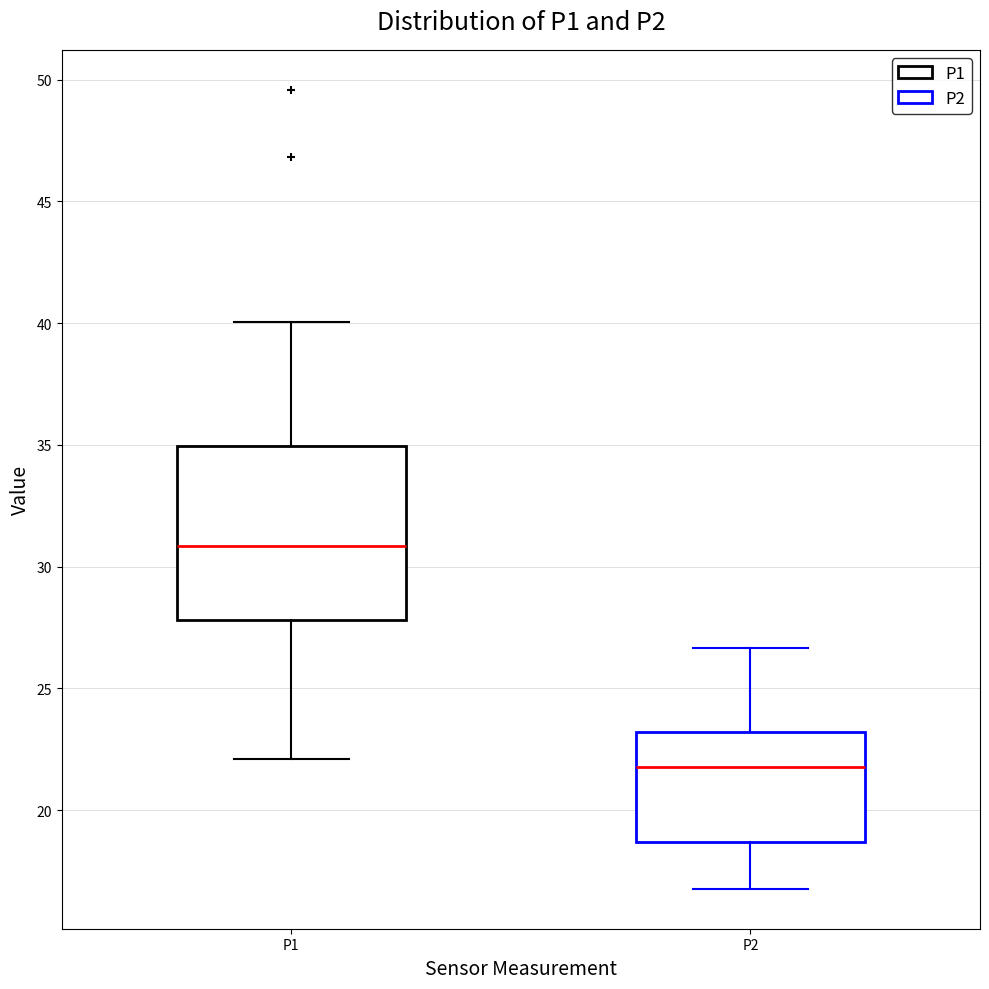

Where does the upper whisker of the box for P1 end on the y-axis? The values are not printed on the chart, so give them approximately, as read against the axis.

40.0